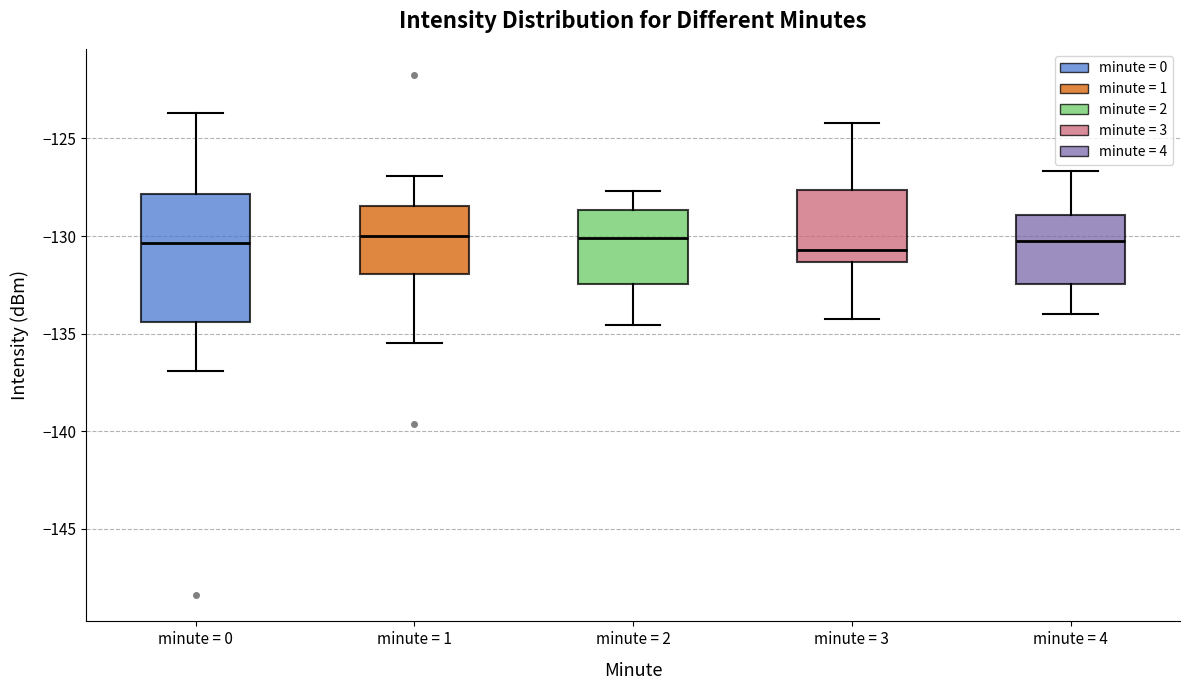

Where does the upper whisker of the box for minute = 4 end on the y-axis? The values are not printed on the chart, so give them approximately, as read against the axis.

-126.5